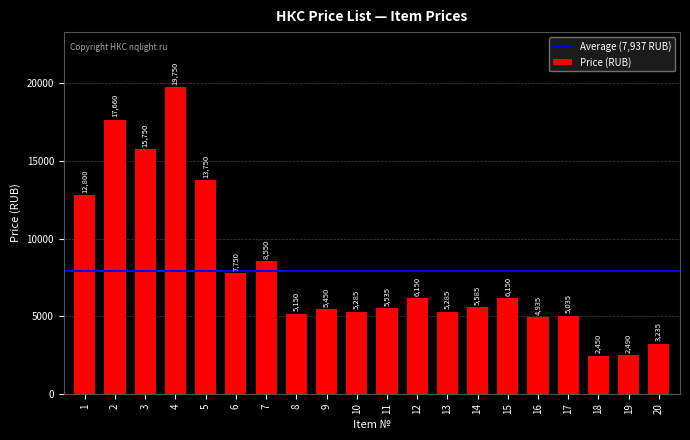

Read the value at 2, to the nearest 100.

17700